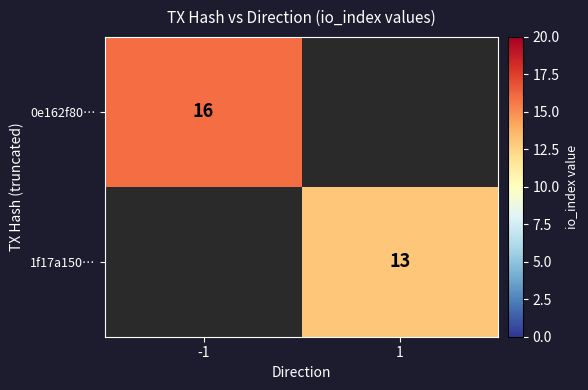

At which category is the sum across all series the highest?

-1